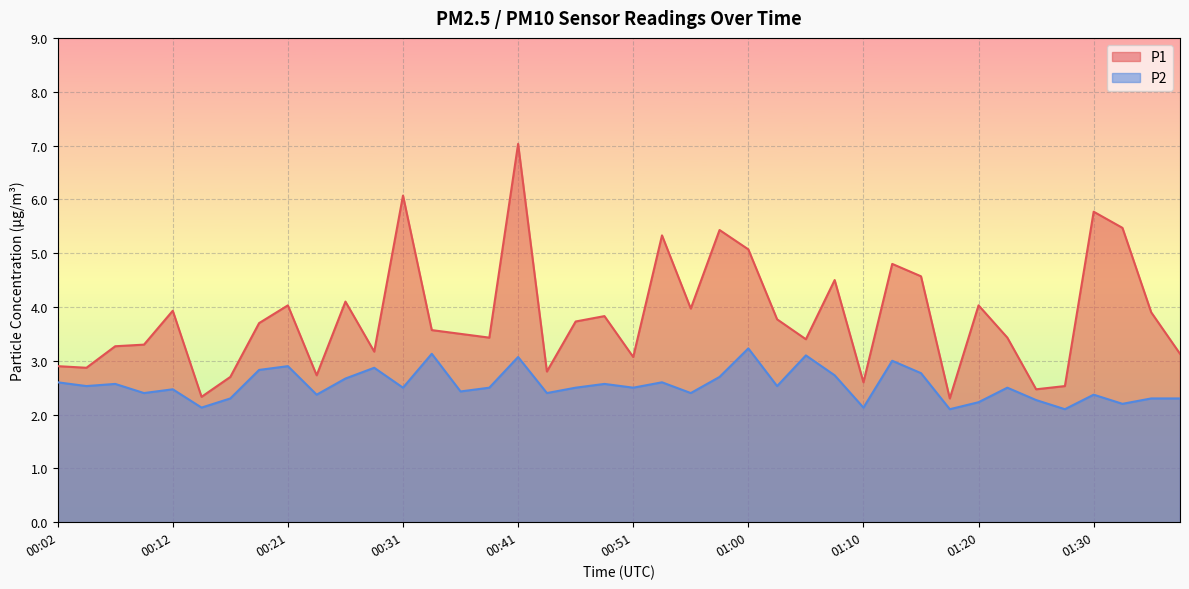

True or false: P2 and P1 intersect in this chart.

False